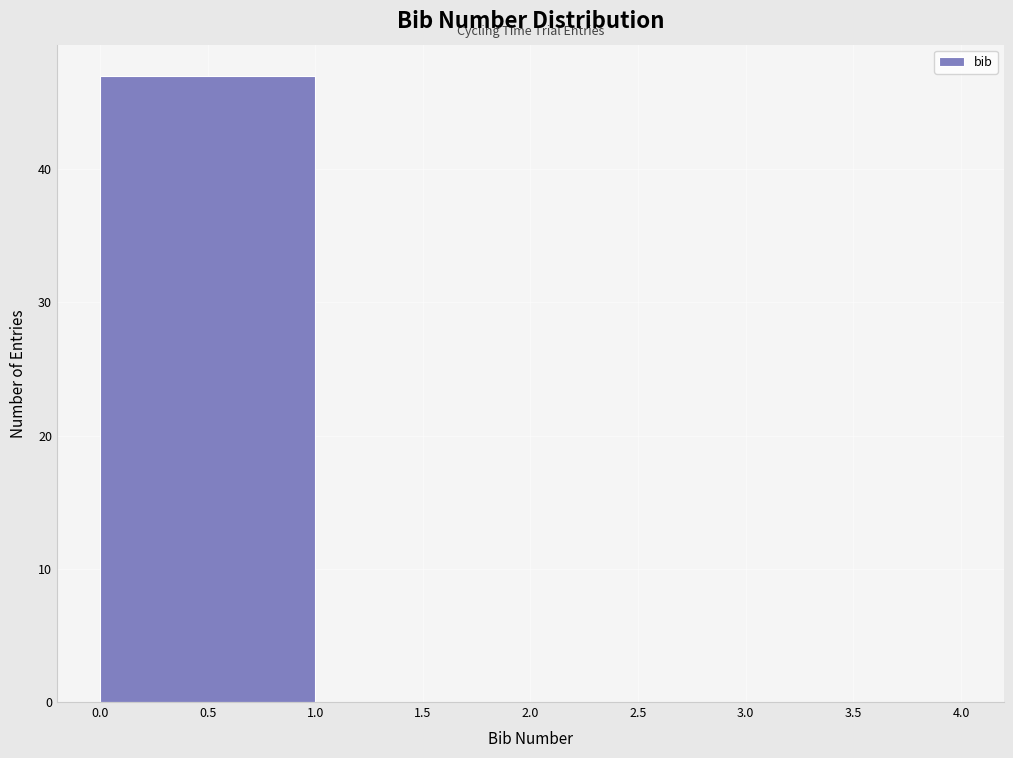

How tall is the bar that spans 0.0 to 1.0 on the x-axis? The values are not printed on the chart, so give them approximately, as read against the axis.

47